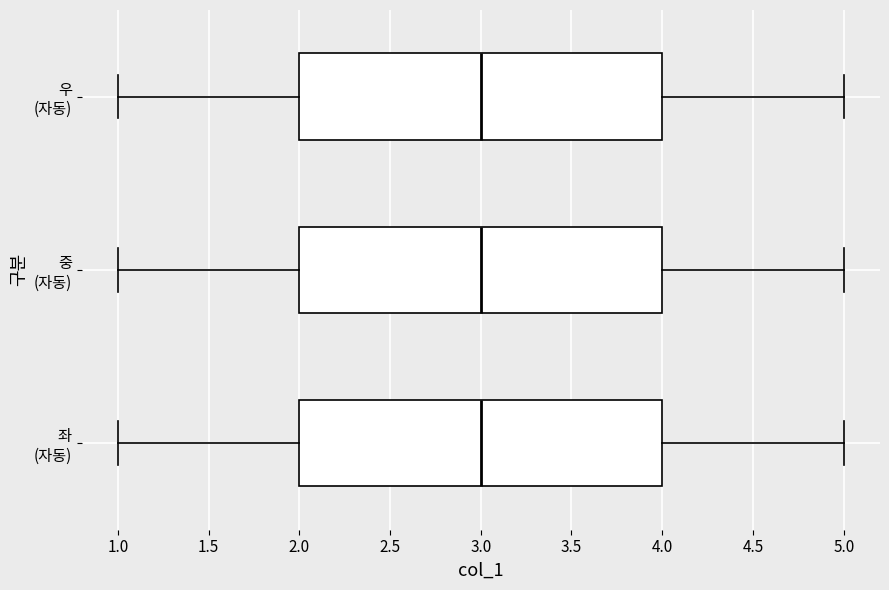

Where is the left edge of the box for 좌 (자동) on the x-axis? The values are not printed on the chart, so give them approximately, as read against the axis.

2